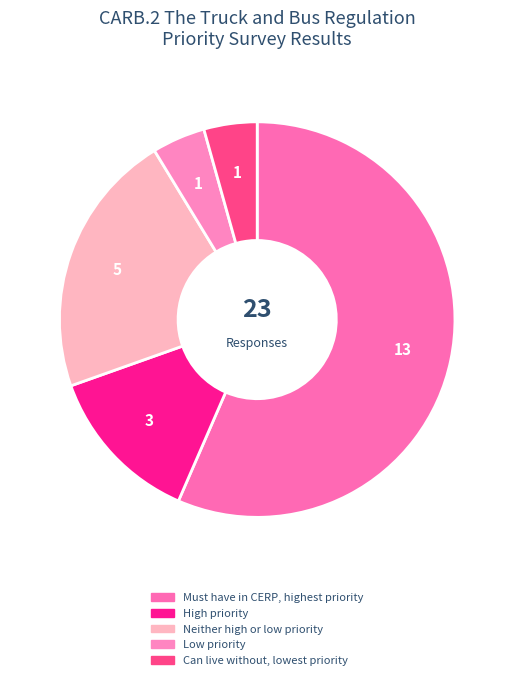

What is the change in value from High priority to Low priority?

-2